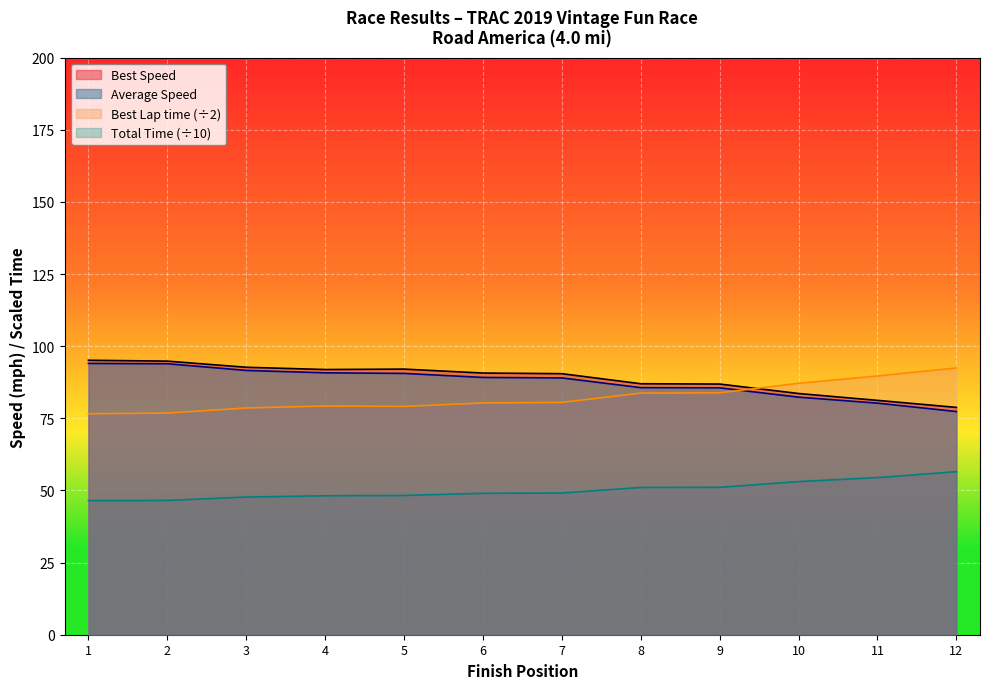

True or false: Best Speed and Average Speed intersect in this chart.

False